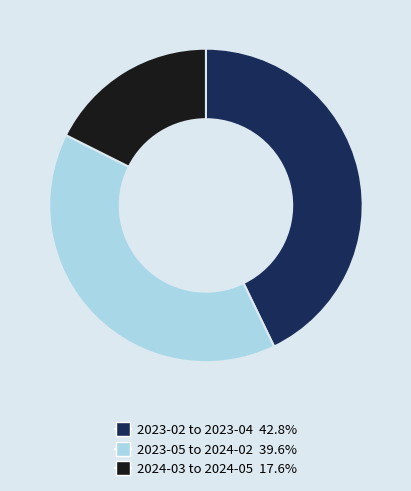

Is there any slice that represents more than half of the pie?

No